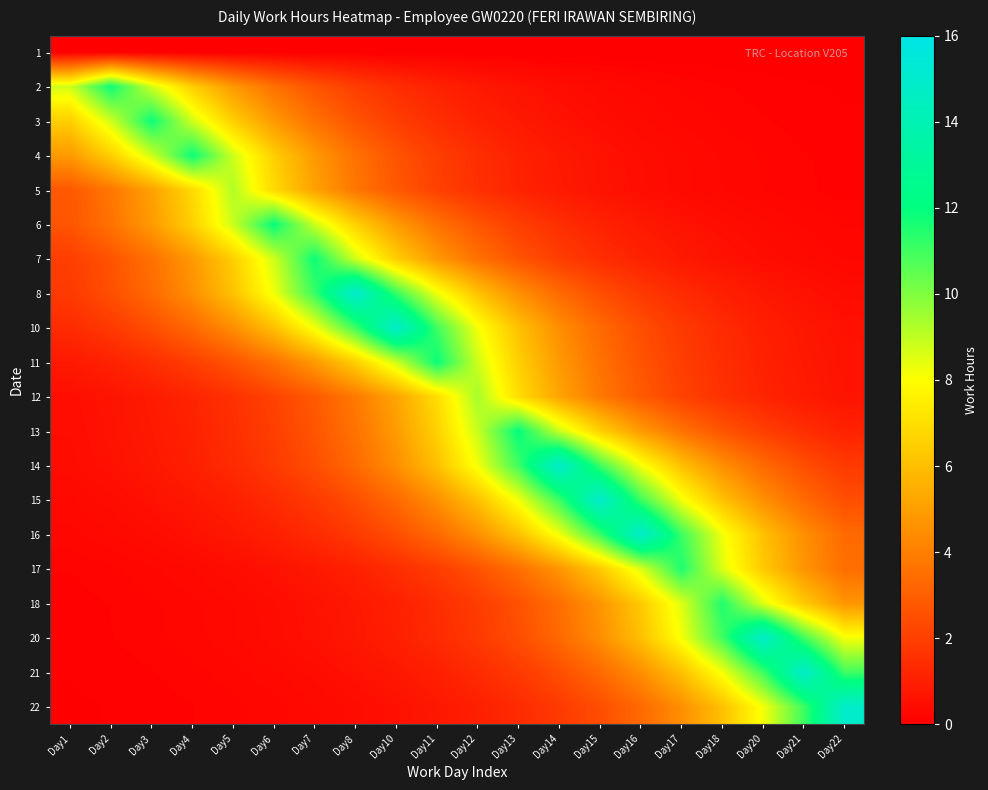

Between Day22 and Day5, which is larger?

Day22